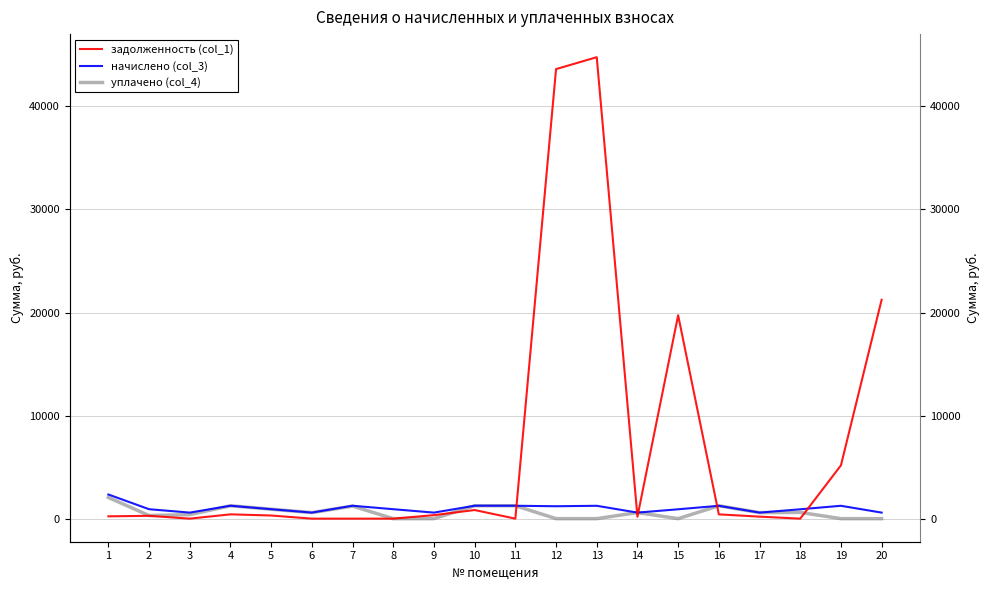

Which series has the widest spread of values?

задолженность (col_1)